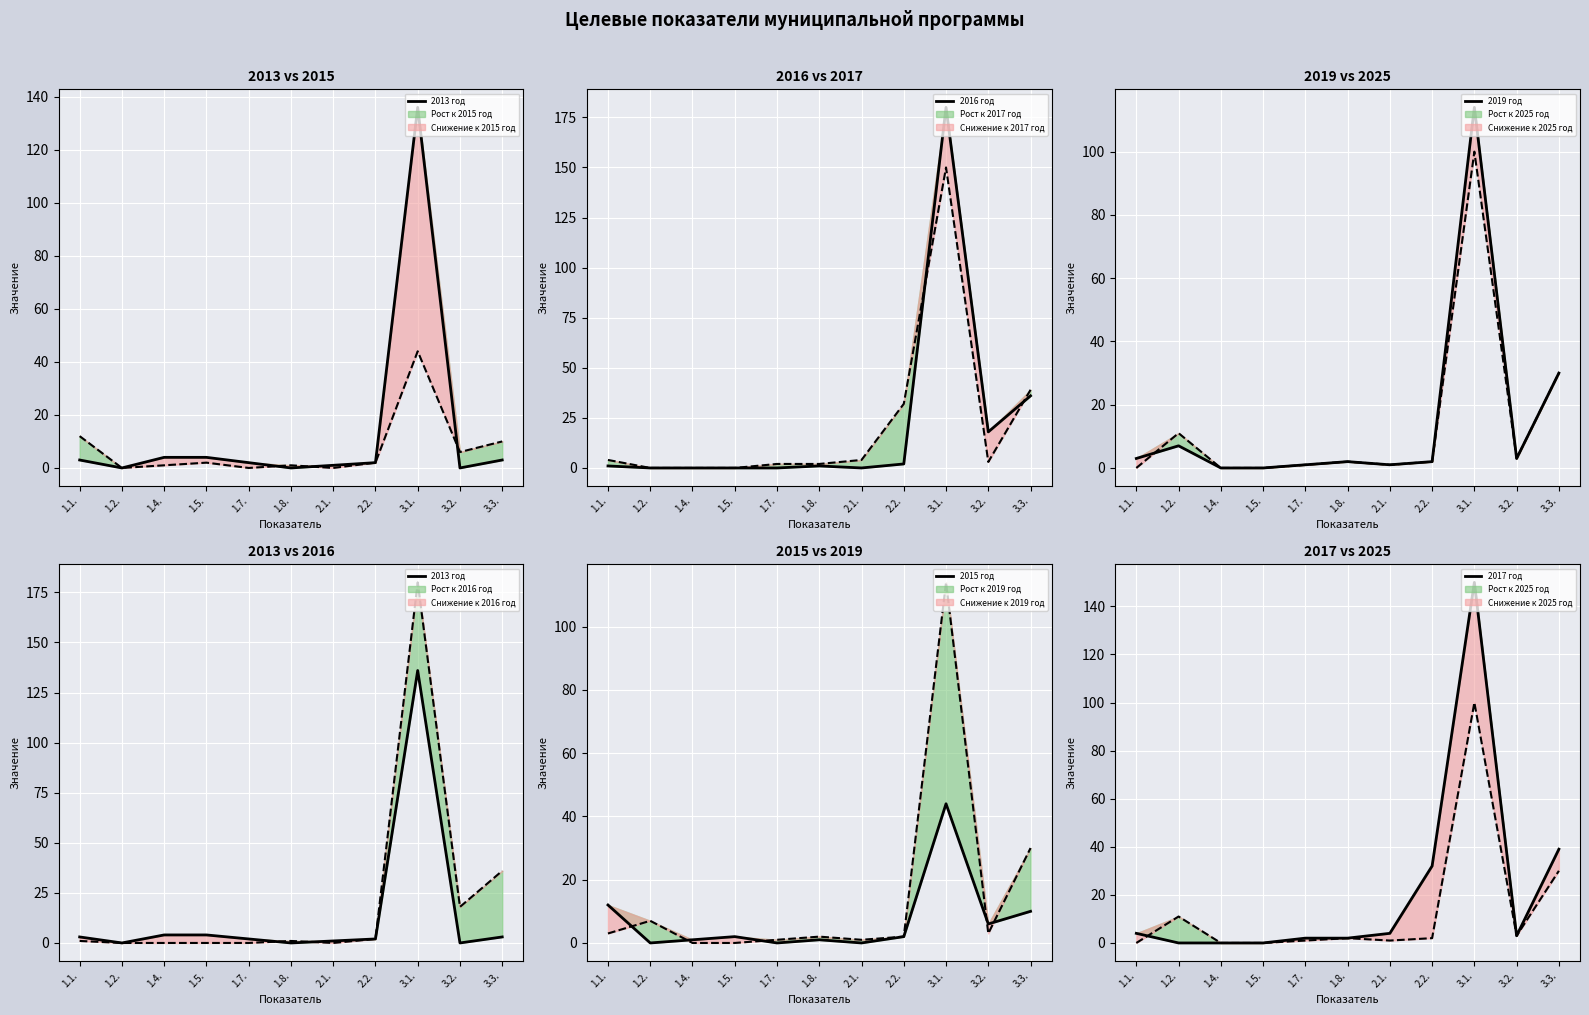

True or false: 2017 год and 2019 год intersect in this chart.

True